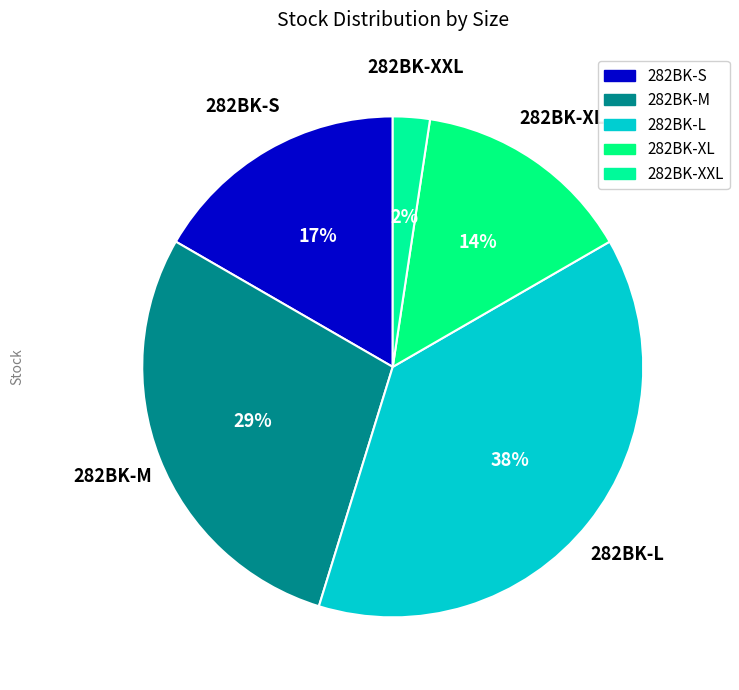

The 282BK-XXL slice represents 2% of the pie. True or false?

True